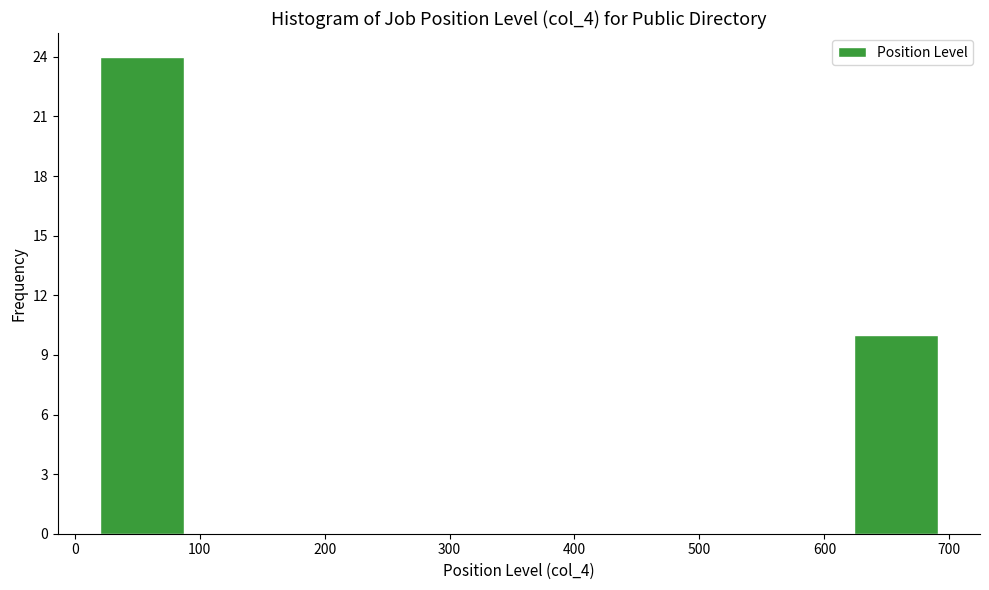

Reading left to right, transcribe this chart: for each bar, give the range it covers on the x-axis and its height. Neither the bar edges nor the heights are printed on the chart, so give them approximately, as read against the axes.

20 to 90: 24
90 to 150: 0
150 to 220: 0
220 to 290: 0
290 to 360: 0
360 to 420: 0
420 to 490: 0
490 to 560: 0
560 to 620: 0
620 to 690: 10